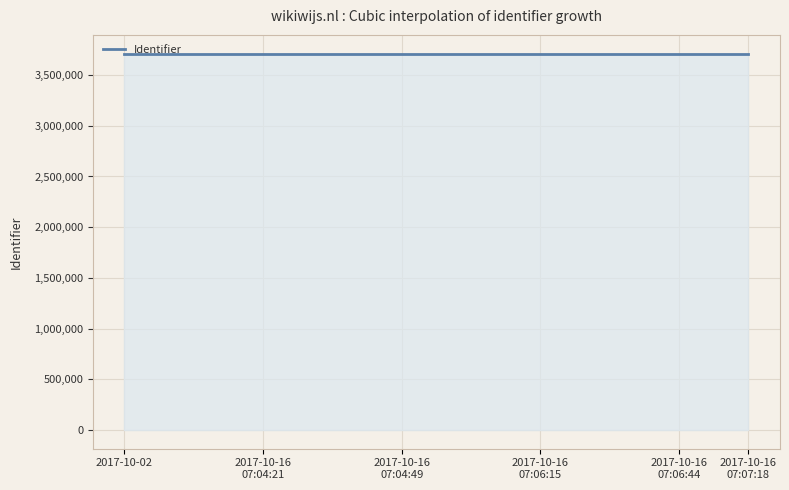

Count the number of categories in the chart.

300